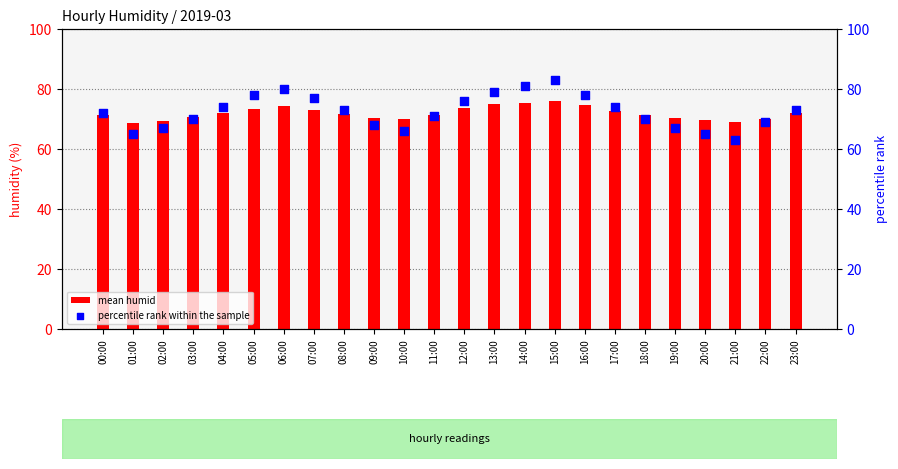

Which series reaches the maximum Y coordinate?

percentile rank within the sample